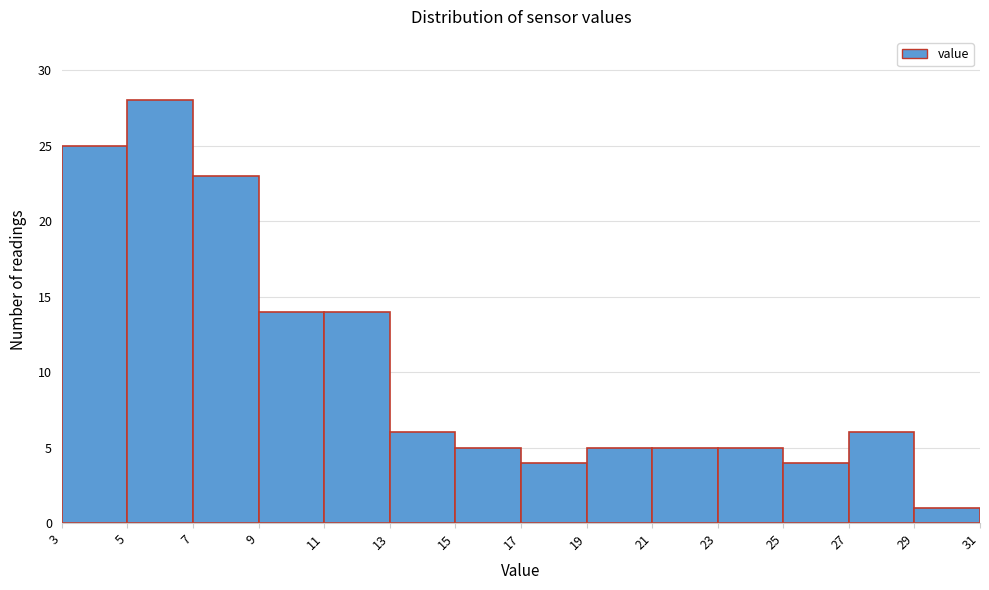

Reading left to right, list every bar in this chart as the range it spans on the x-axis followed by its height. The values are not printed on the chart, so give them approximately, as read against the axis.

3 to 5: 25
5 to 7: 28
7 to 9: 23
9 to 11: 14
11 to 13: 14
13 to 15: 6
15 to 17: 5
17 to 19: 4
19 to 21: 5
21 to 23: 5
23 to 25: 5
25 to 27: 4
27 to 29: 6
29 to 31: 1